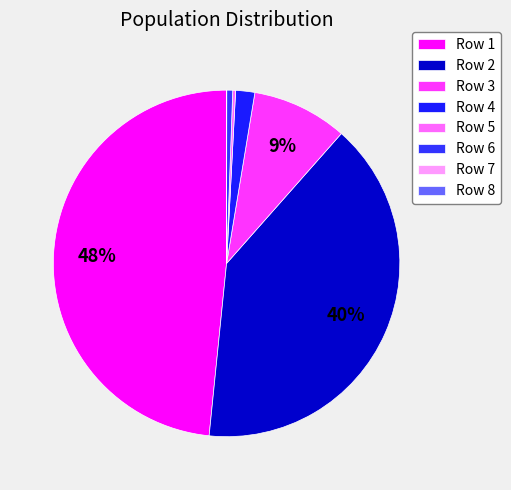

Is there any slice that represents more than half of the pie?

No